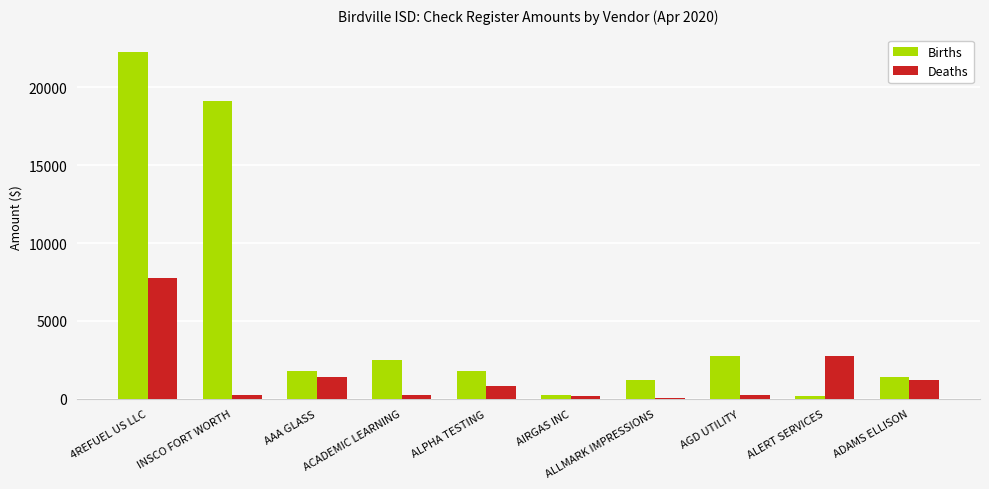

How many groups of bars are there?

10